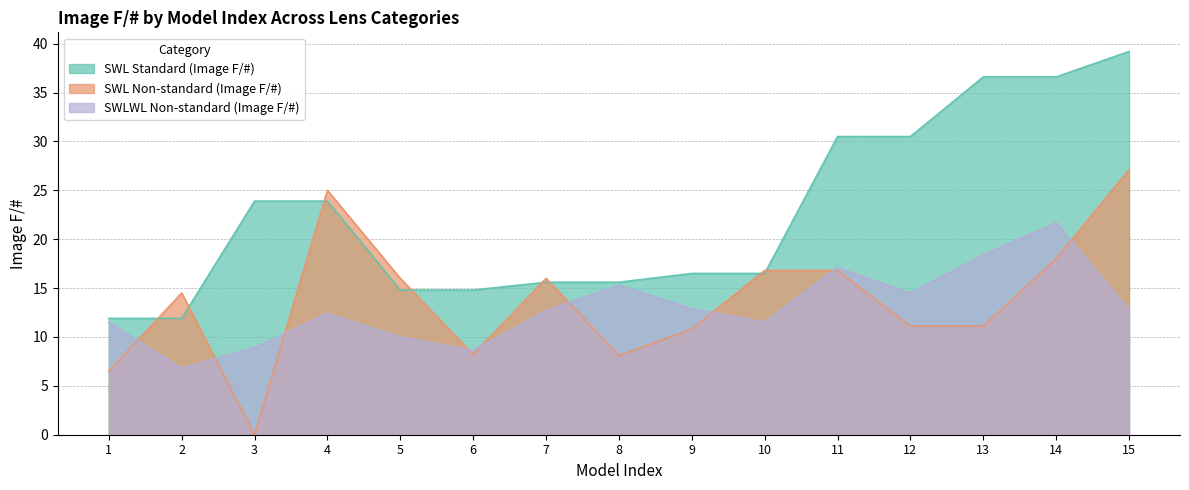

True or false: SWL Standard (Image F/#) has a value of 23.9 at 4.

True